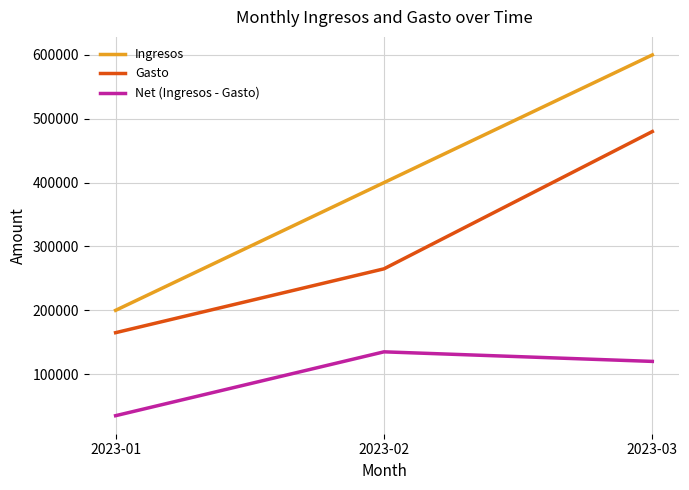

Is the value of Gasto at 2023-03 greater than the value of Ingresos at 2023-03?

No